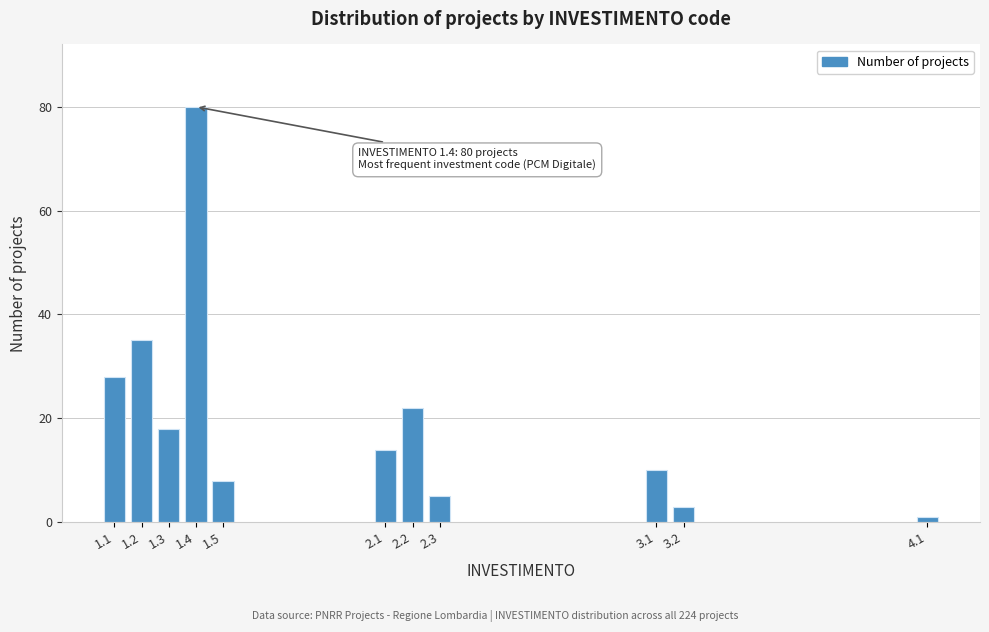

Reading left to right, what are all the values shown in this chart?

28	35	18	80	8	14	22	5	10	3	1